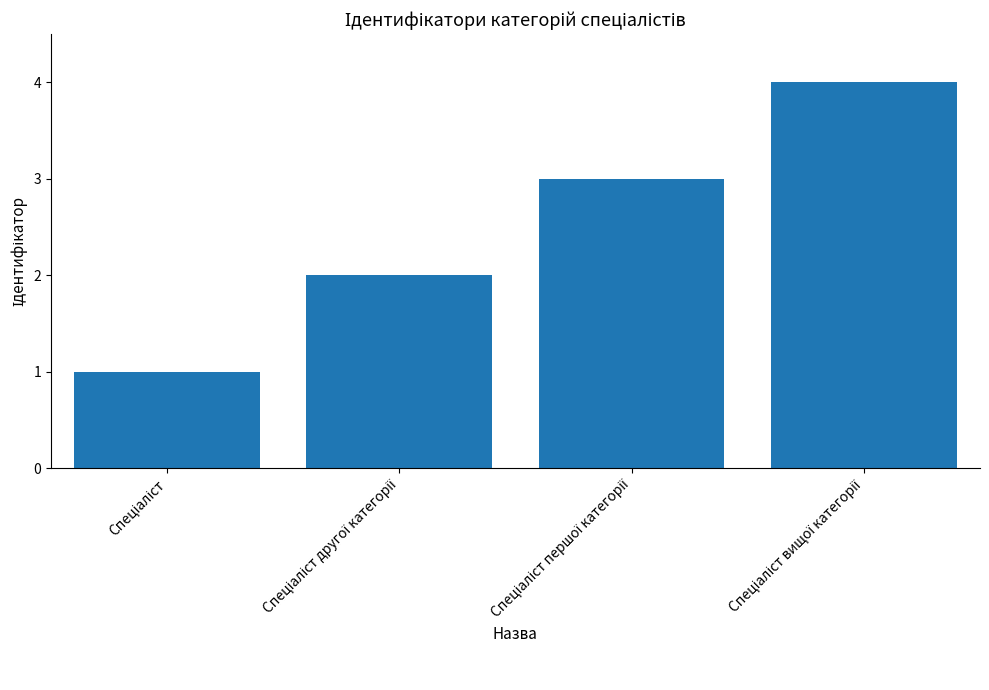

What is the sum of all values?

10